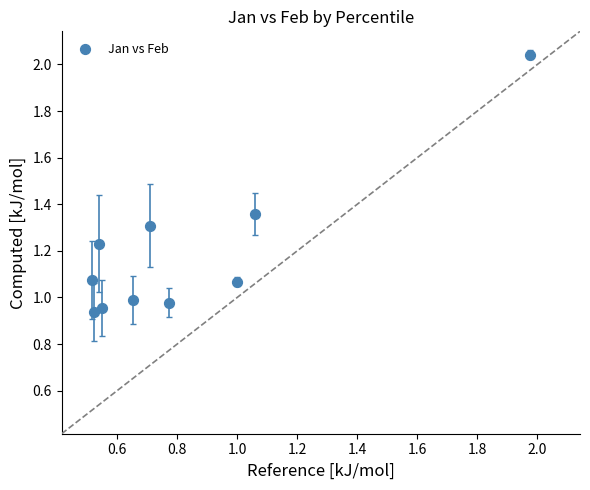

What is the average X value?

0.8